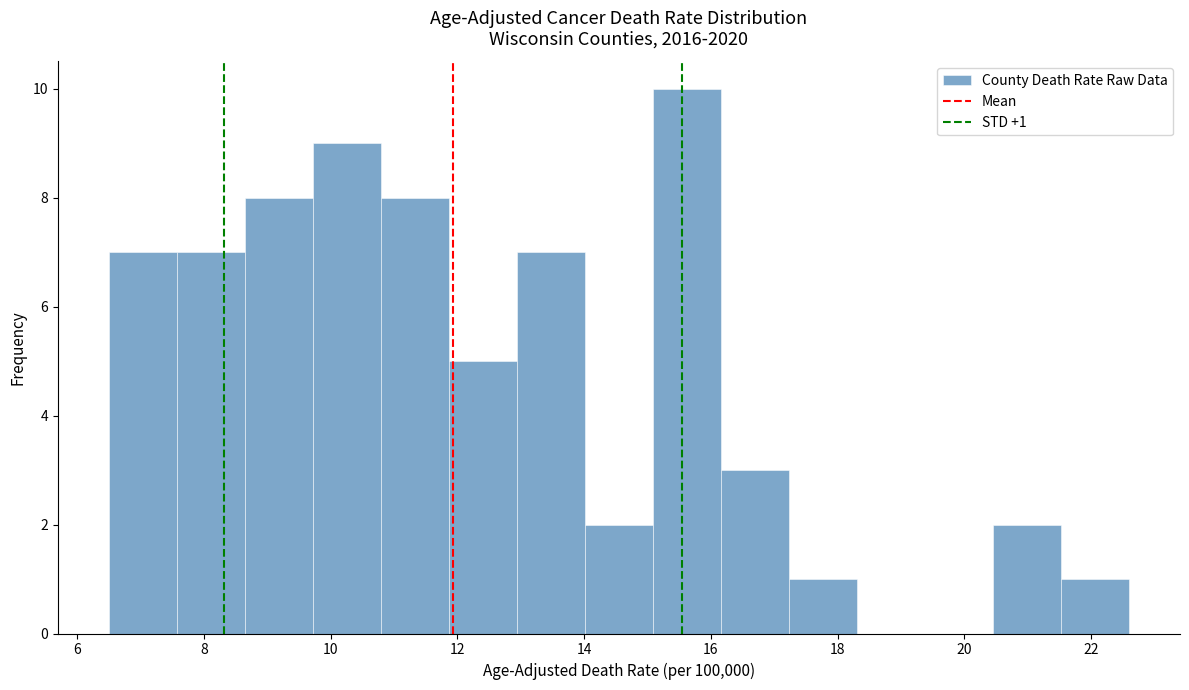

Which range on the x-axis has the tallest bar?

15.0 to 16.2